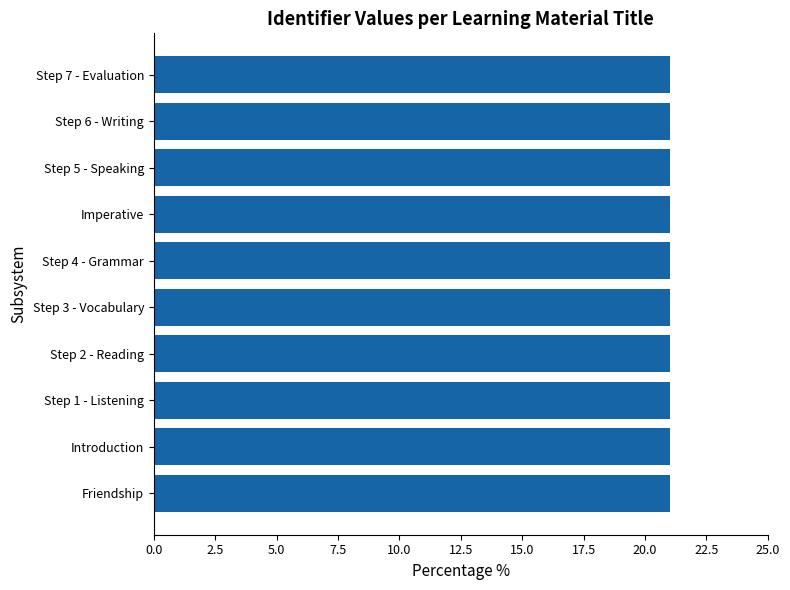

The value at Step 2 - Reading is 30.2. True or false?

False